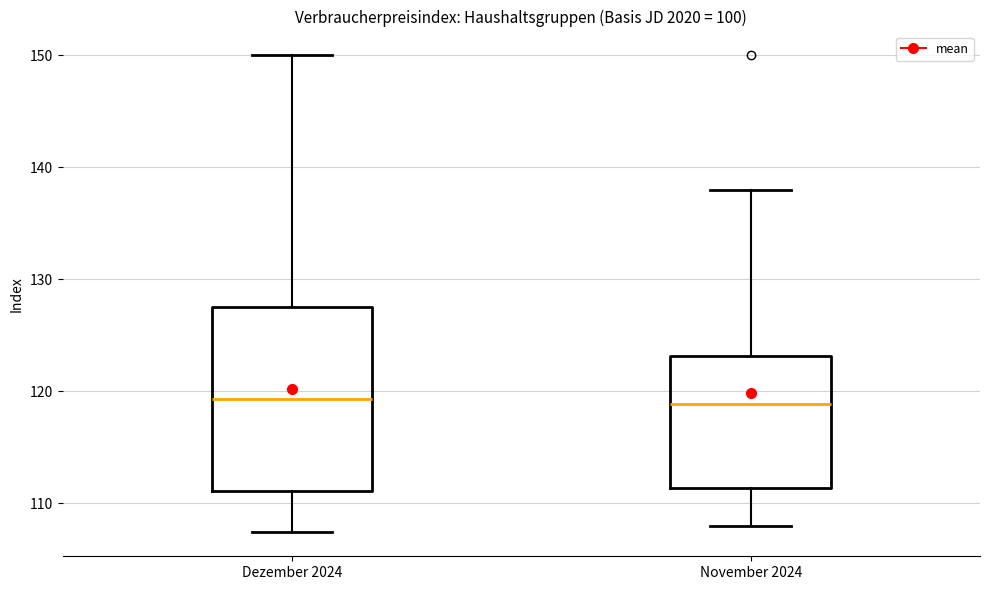

Reading left to right, read every box against the y-axis: the position of its median line, the range the box covers, and the ends of its whiskers. The values are not printed on the chart, so give them approximately, as read against the axis.

Dezember 2024: median 119, box 111 to 128, whiskers 107 to 150
November 2024: median 119, box 111 to 123, whiskers 108 to 138